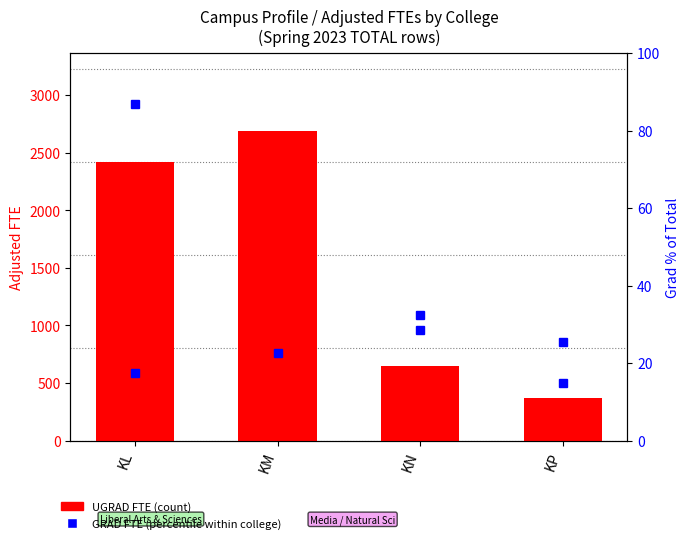

Between KP and KM, which is larger?

KM